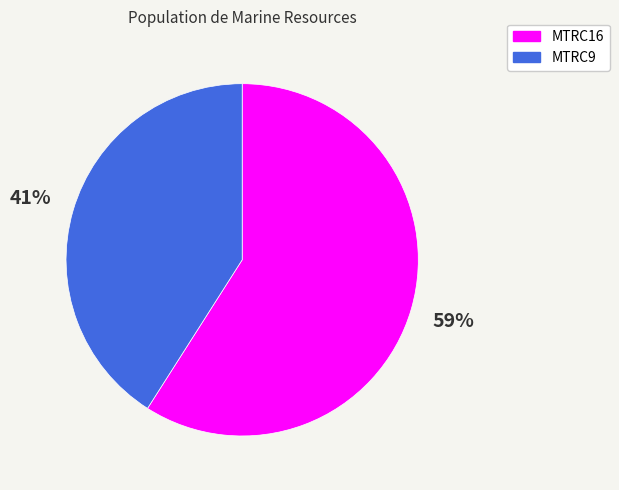

The MTRC9 slice represents 41% of the pie. True or false?

True